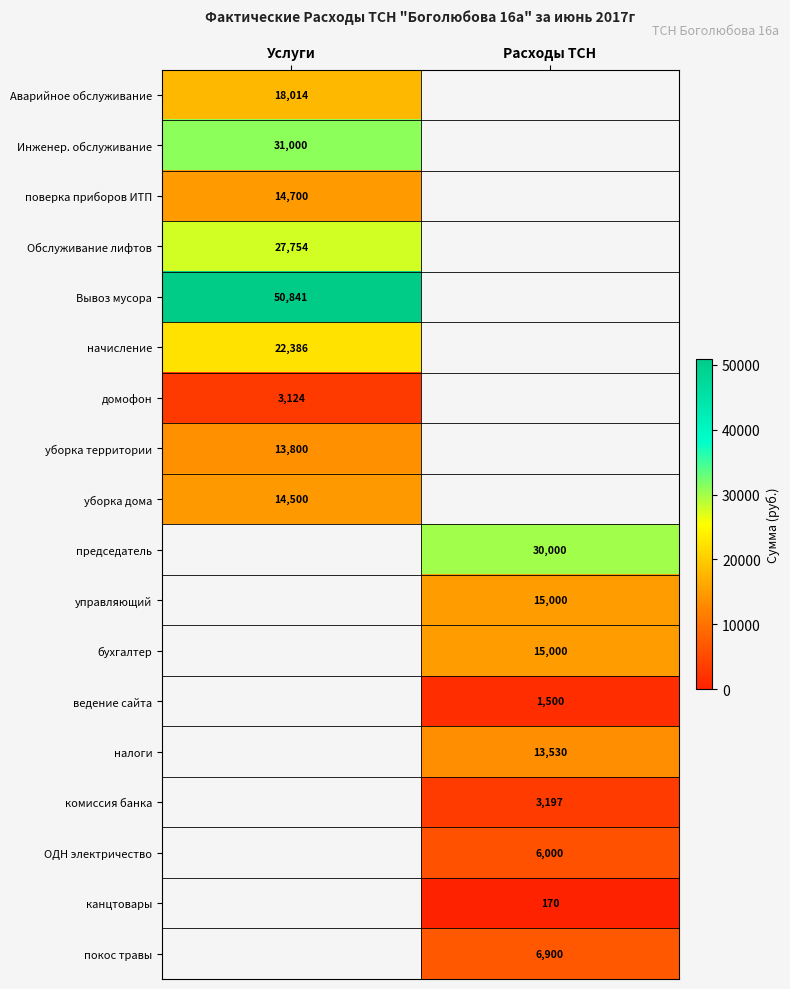

The value of ОДН электричество at Расходы ТСН is 6000.0. True or false?

True